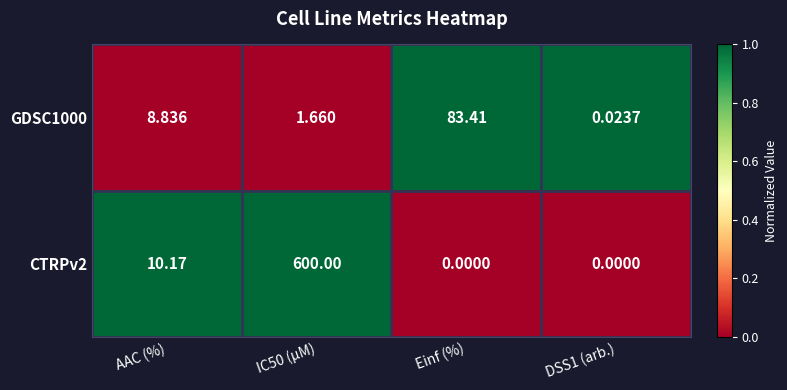

At which label is CTRPv2 closest to 300?

AAC (%)